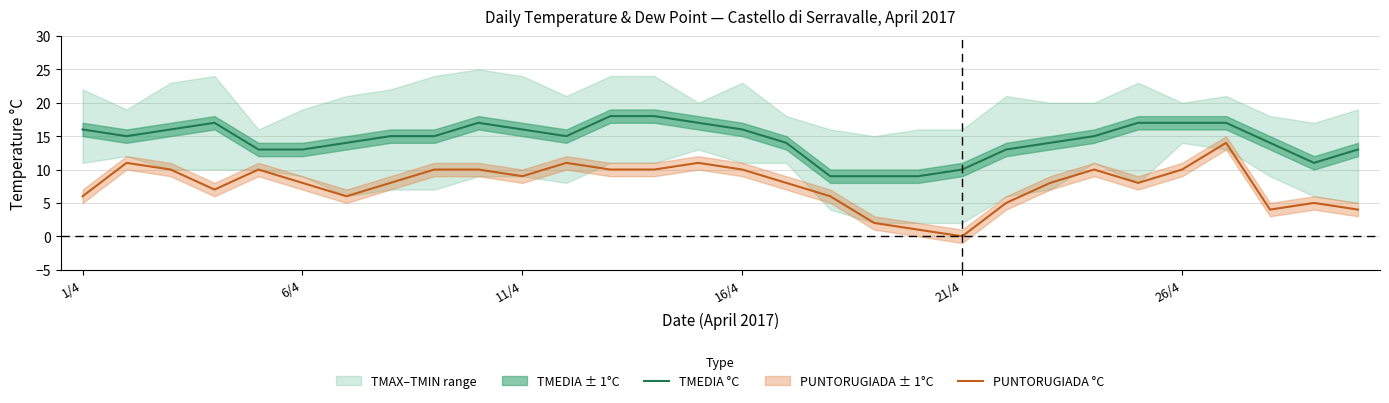

Is it true that PUNTORUGIADA °C equals 3 at 1/4?

False